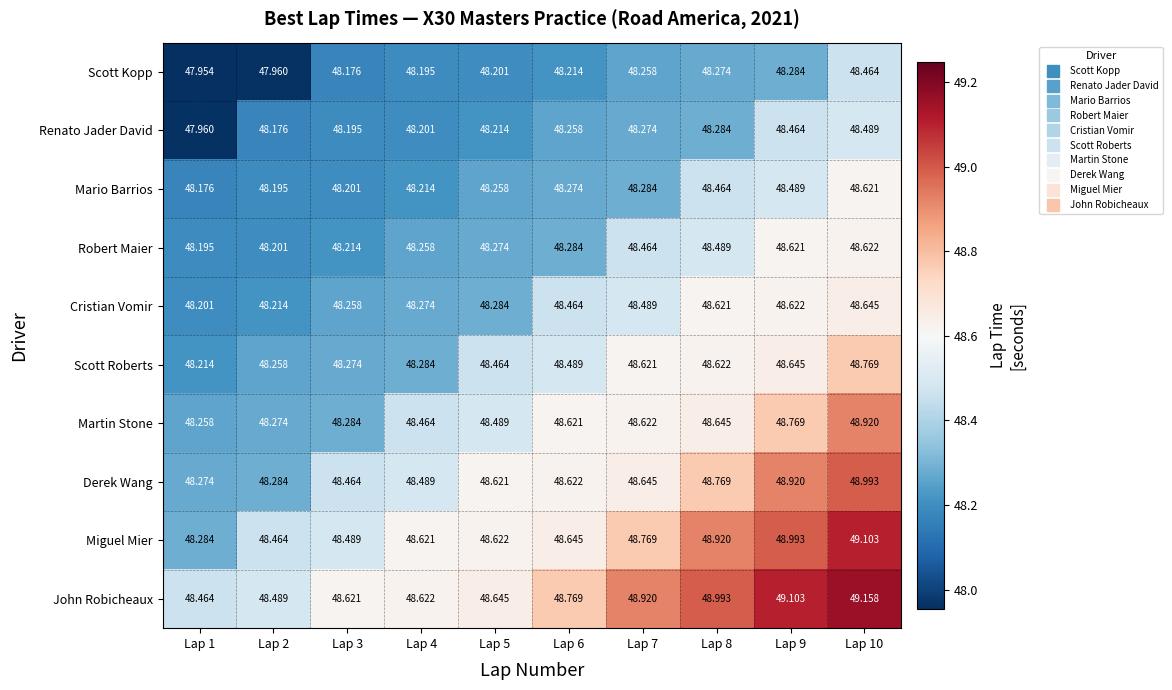

Which series changed the most between Lap 2 and Lap 9?

Derek Wang